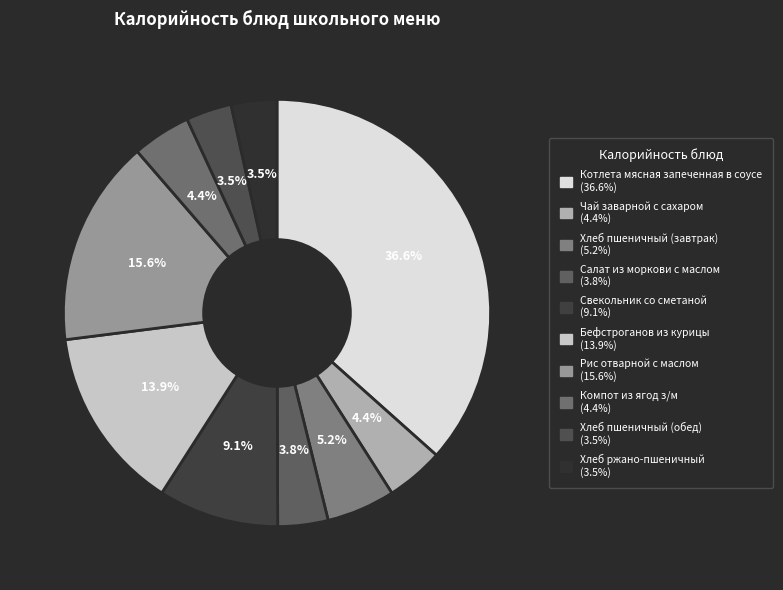

True or false: Компот из ягод з/м accounts for 13% of the total.

False